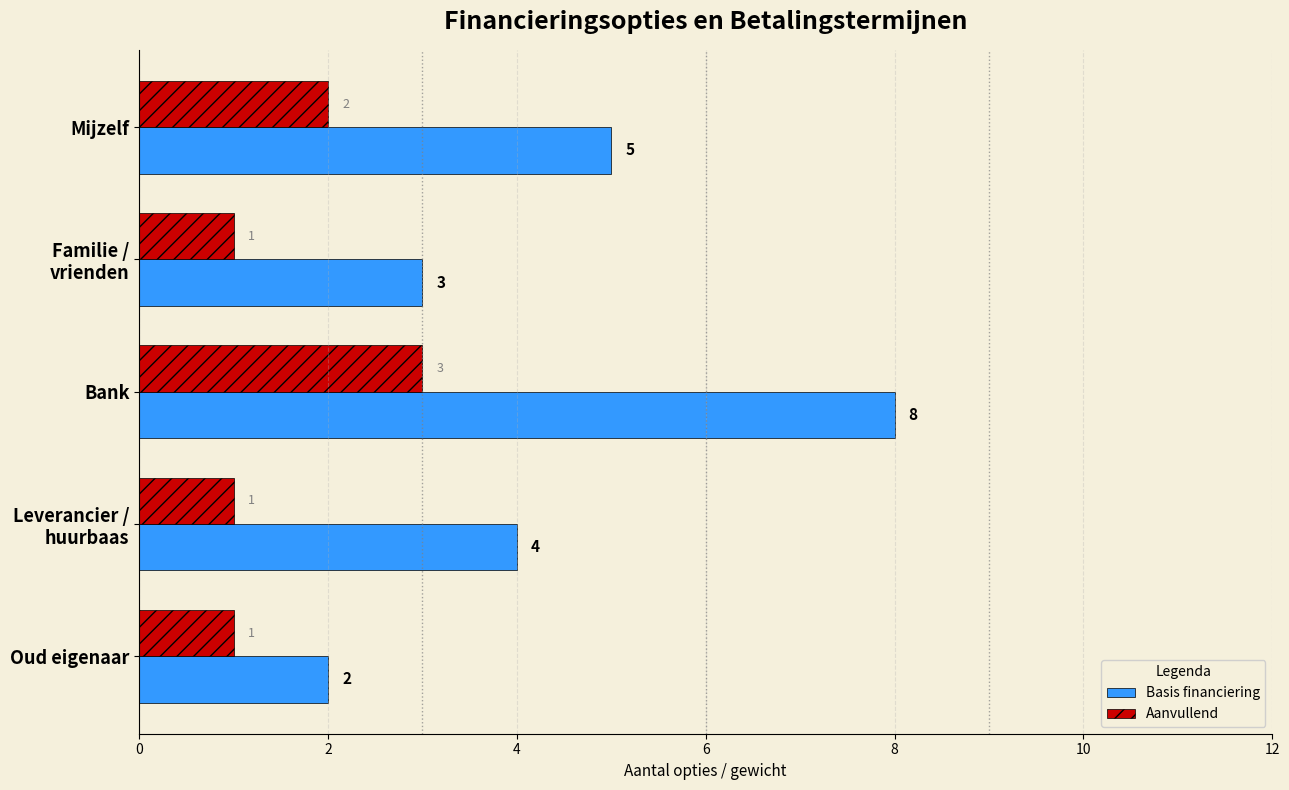

Where is Aanvullend nearest to the value 2?

Mijzelf